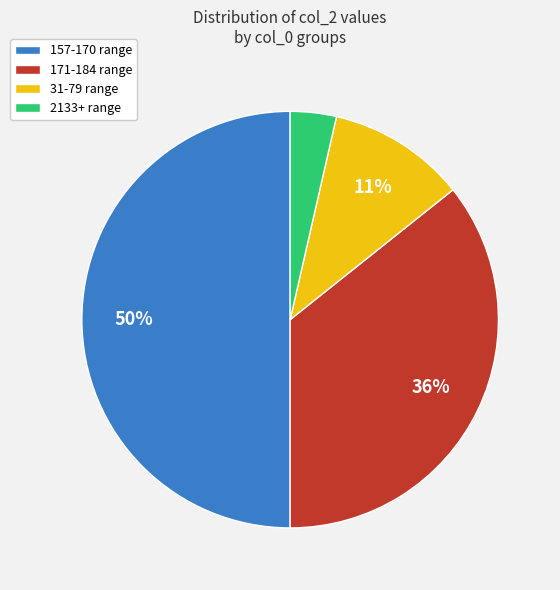

To the nearest percent, what is the average slice percentage?

25%